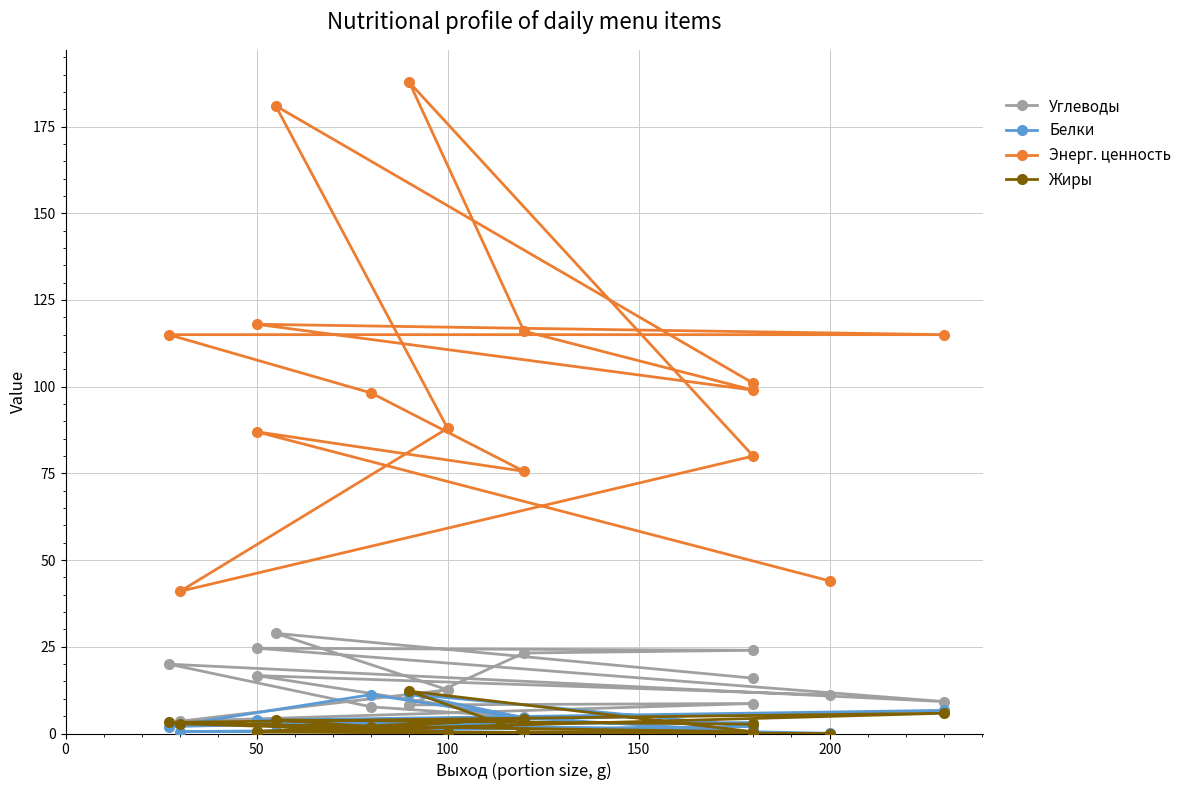

Which series has the largest total across all categories?

Энерг. ценность